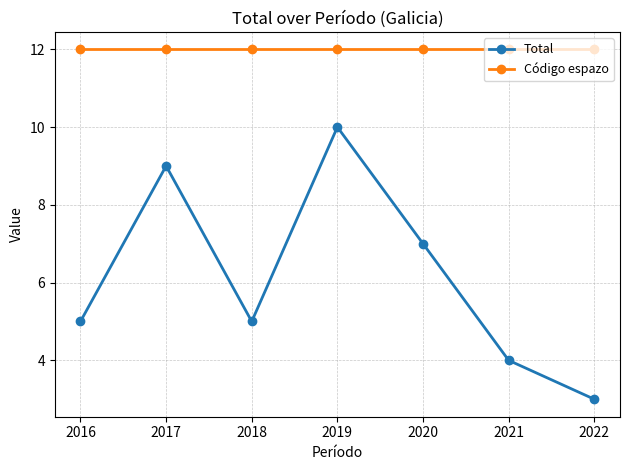

At which category does the chart reach its minimum across all series?

2022